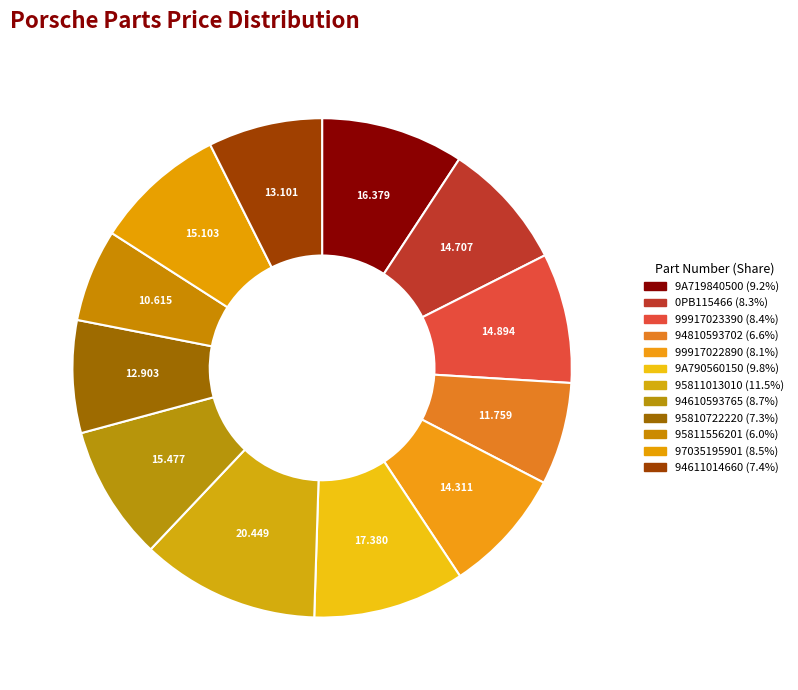

True or false: 95811013010 accounts for 4% of the total.

False